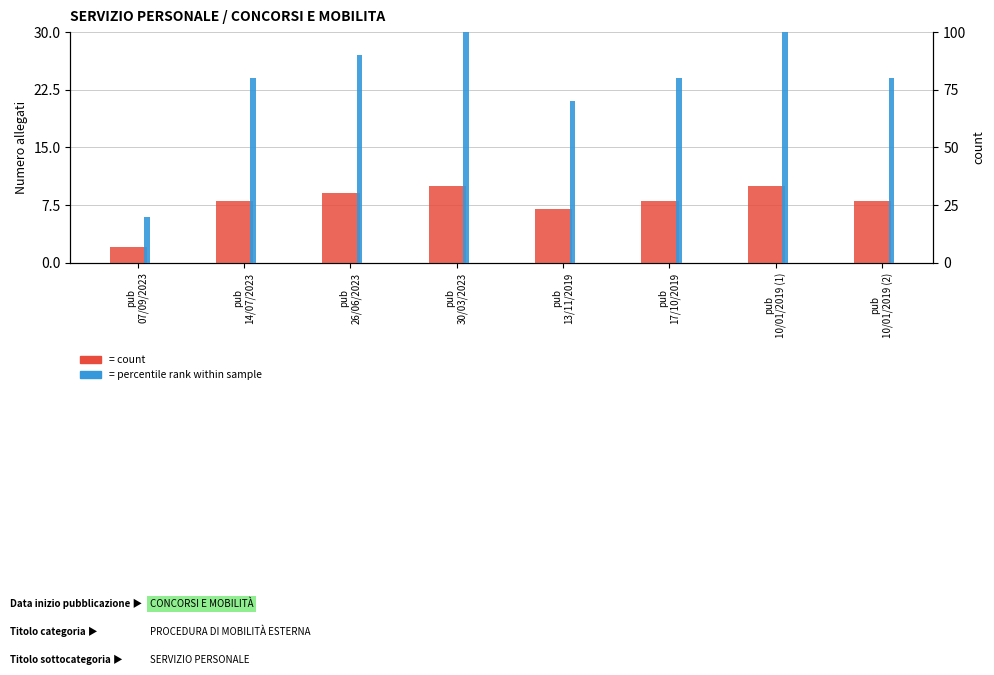

Rank the series by their average value, from highest to lowest.

percentile rank within sample, Numero allegati